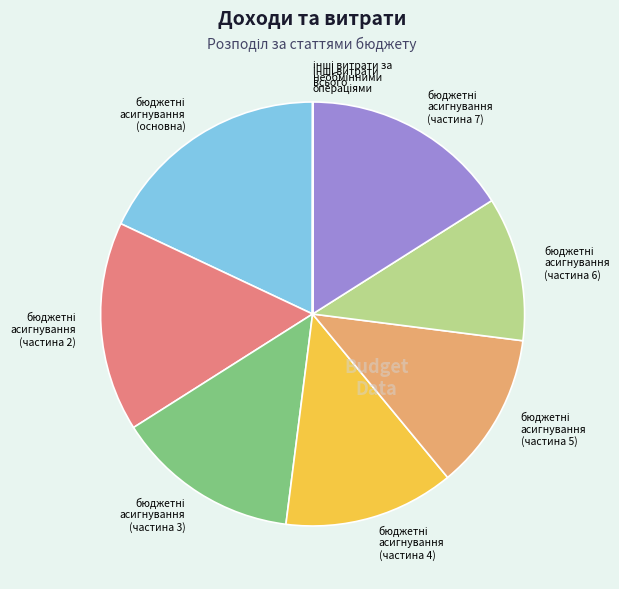

Is there any slice that represents more than half of the pie?

No